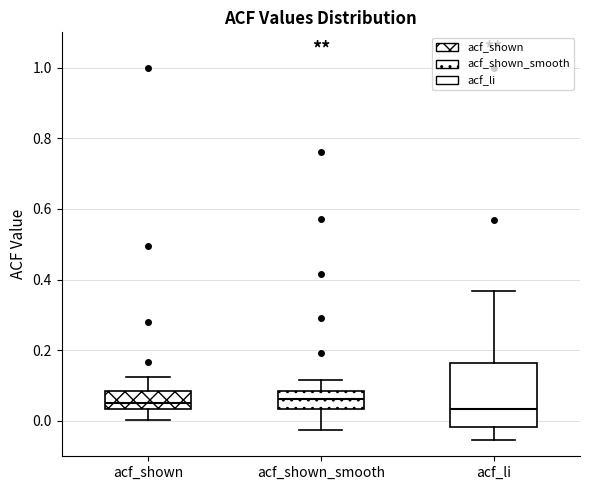

Reading left to right, transcribe this box plot: for each box, give where its median line is, the range the box spans, and where its two whiskers end, as read against the y-axis. The values are not printed on the chart, so give them approximately, as read against the axis.

acf_shown: median 0.06, box 0.04 to 0.08, whiskers 0.00 to 0.12
acf_shown_smooth: median 0.06, box 0.04 to 0.08, whiskers -0.02 to 0.12
acf_li: median 0.04, box -0.02 to 0.16, whiskers -0.06 to 0.36